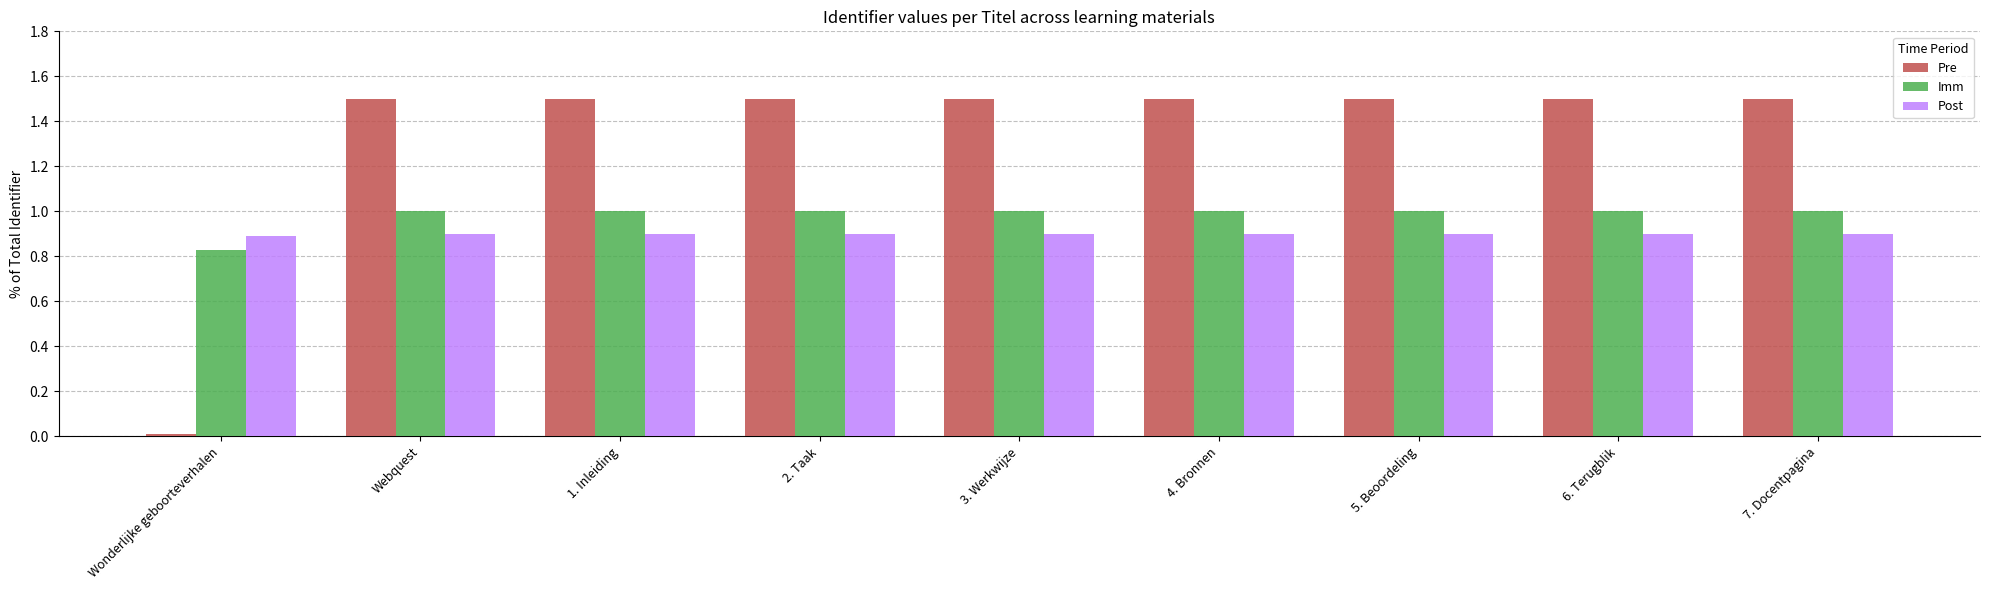

Rank the series by their average value, from lowest to highest.

Post, Imm, Pre